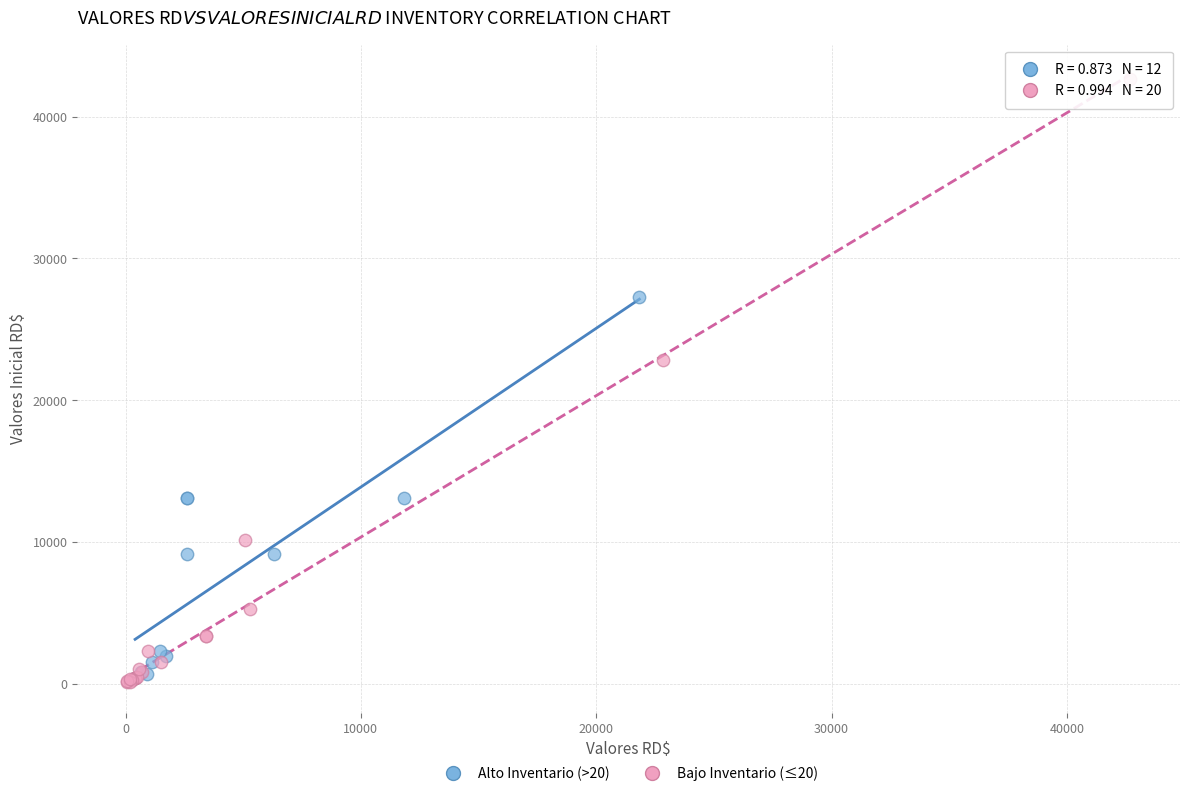

What are all the series names shown in the legend?

Alto Inventario (>20), Bajo Inventario (≤20)